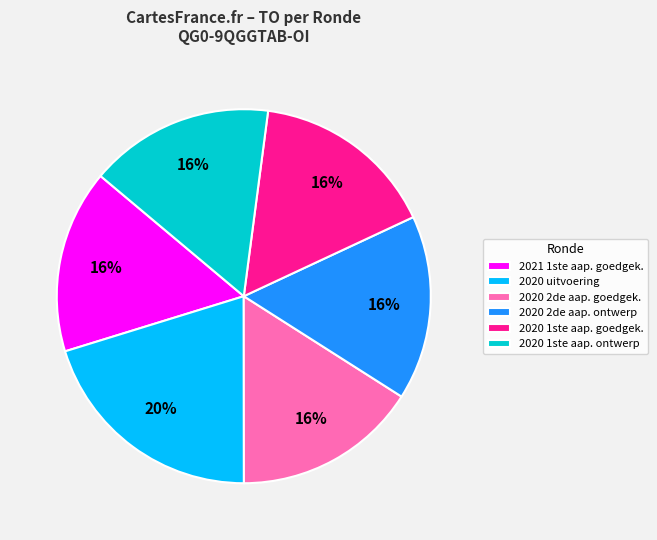

Is it true that 2020 1ste aap. goedgek. is 5% of the pie?

False